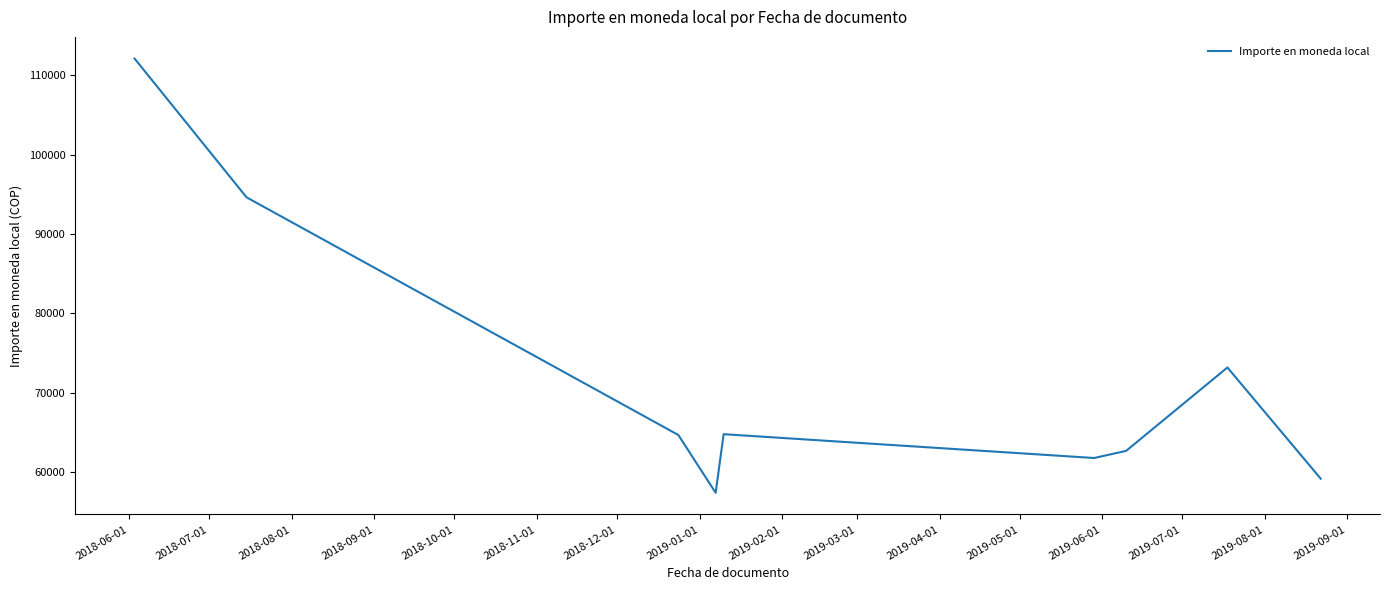

What is the minimum value shown in the chart?

57420